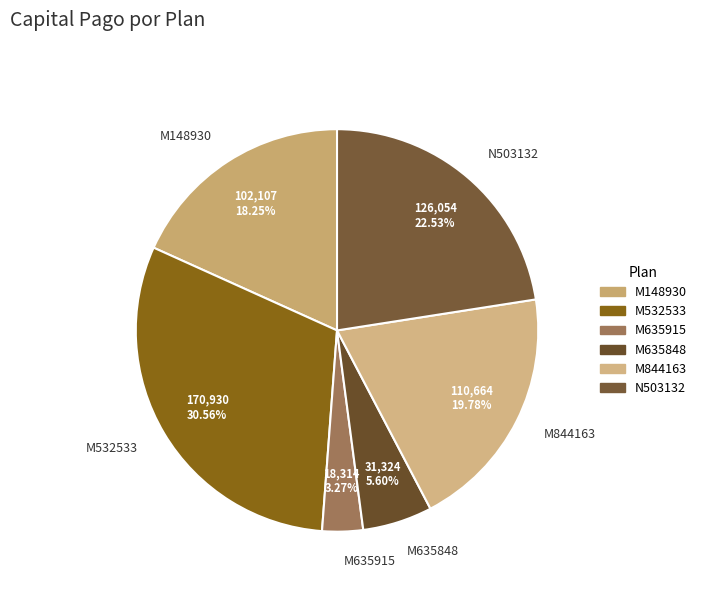

Which category has the smallest portion of the pie?

M635915